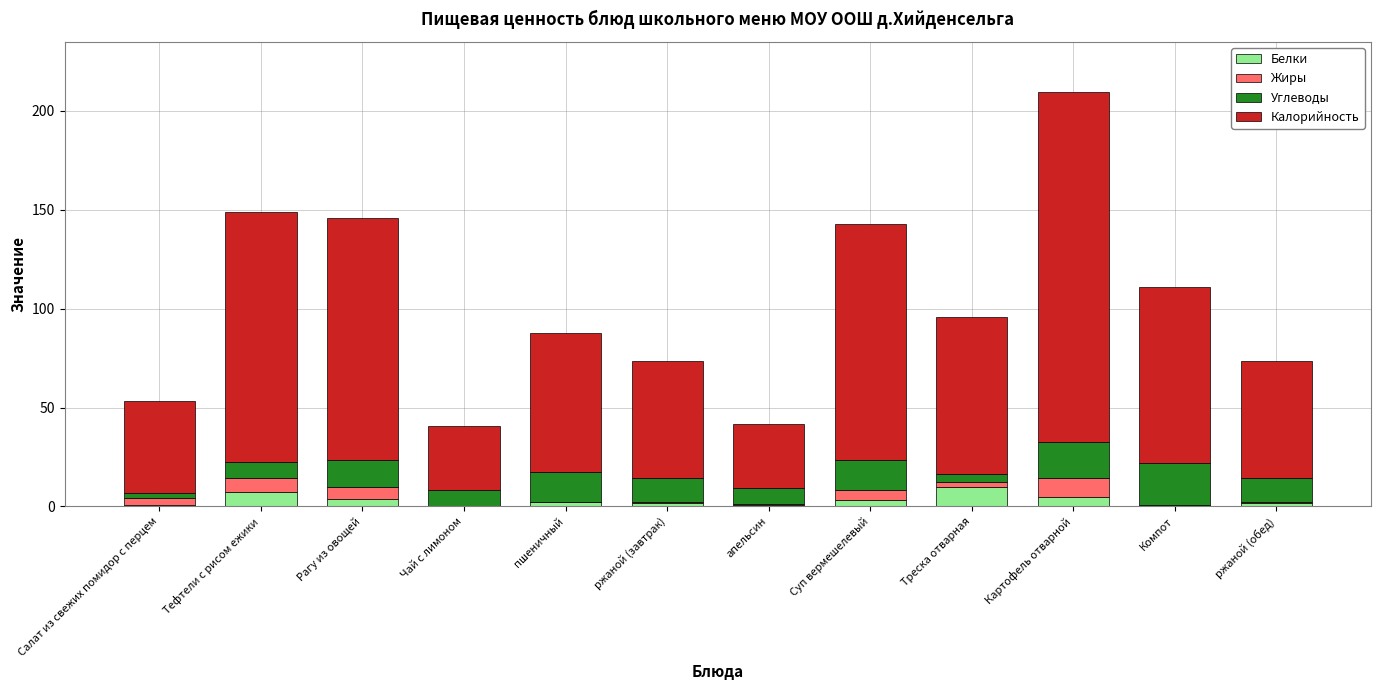

Rank the series at апельсин from lowest to highest value.

Жиры, Белки, Углеводы, Калорийность